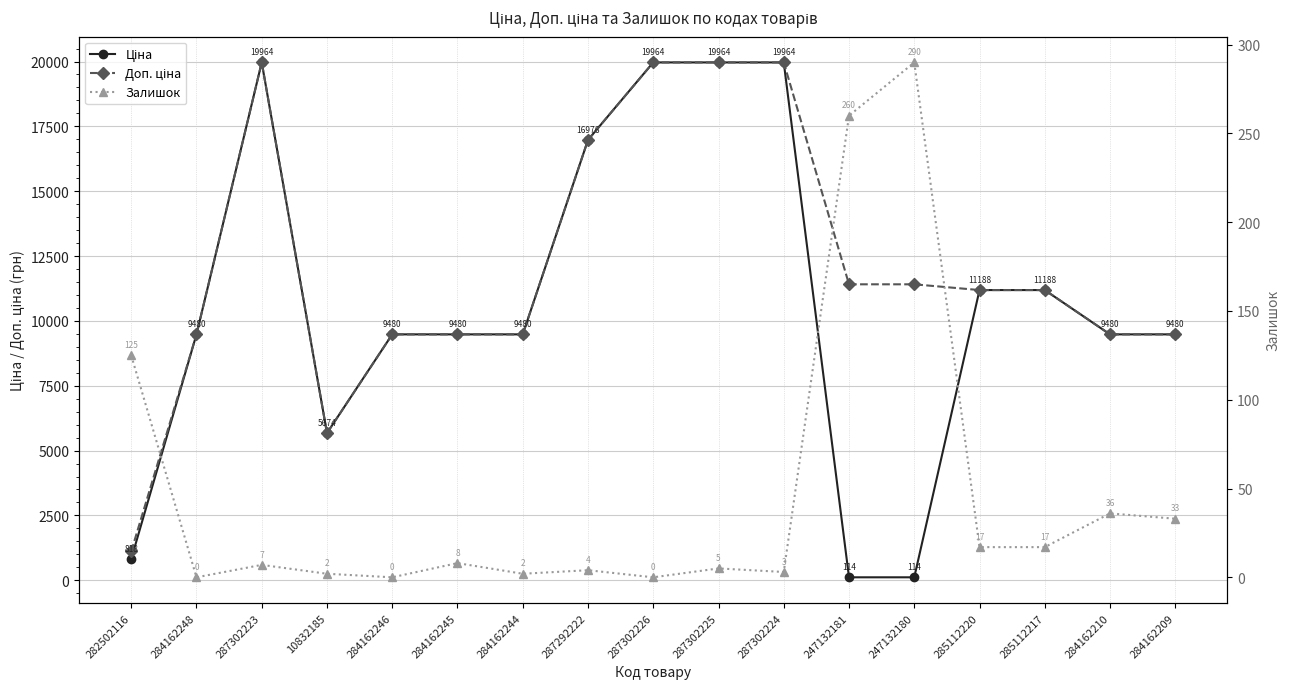

What are all the series names shown in the legend?

Ціна, Доп. ціна, Залишок